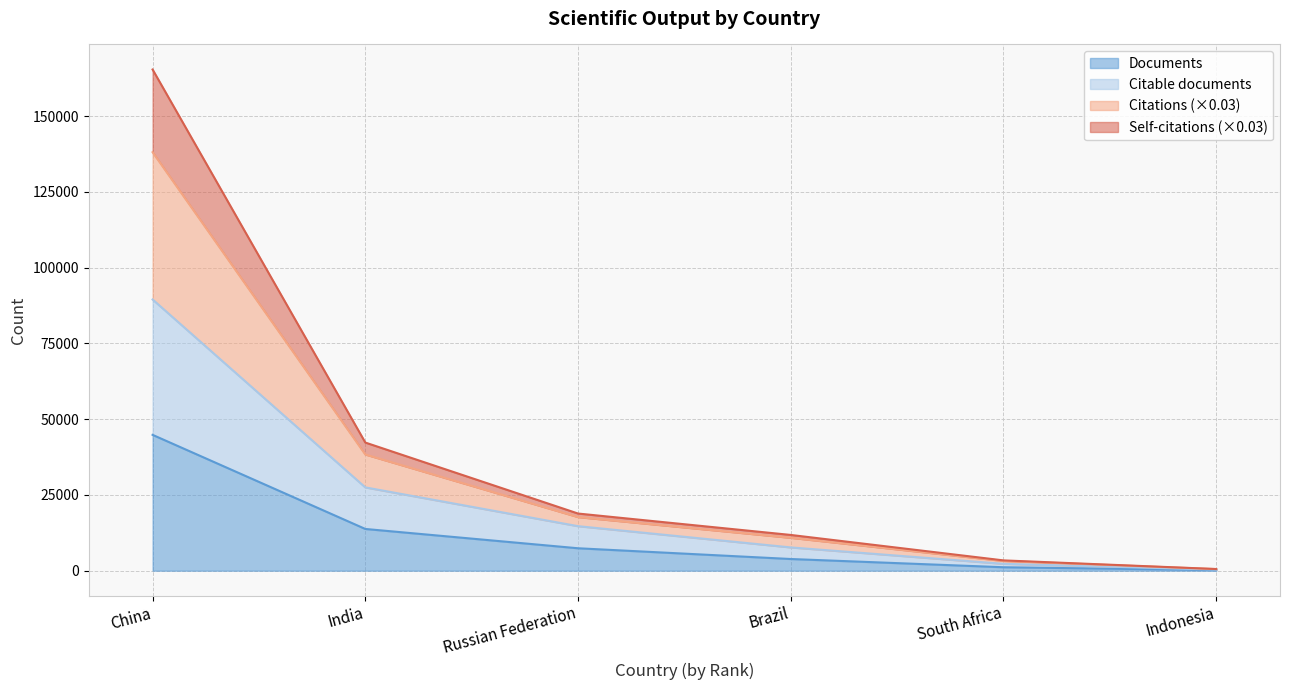

What is the spread (max minus min) of values at South Africa?

2260.7